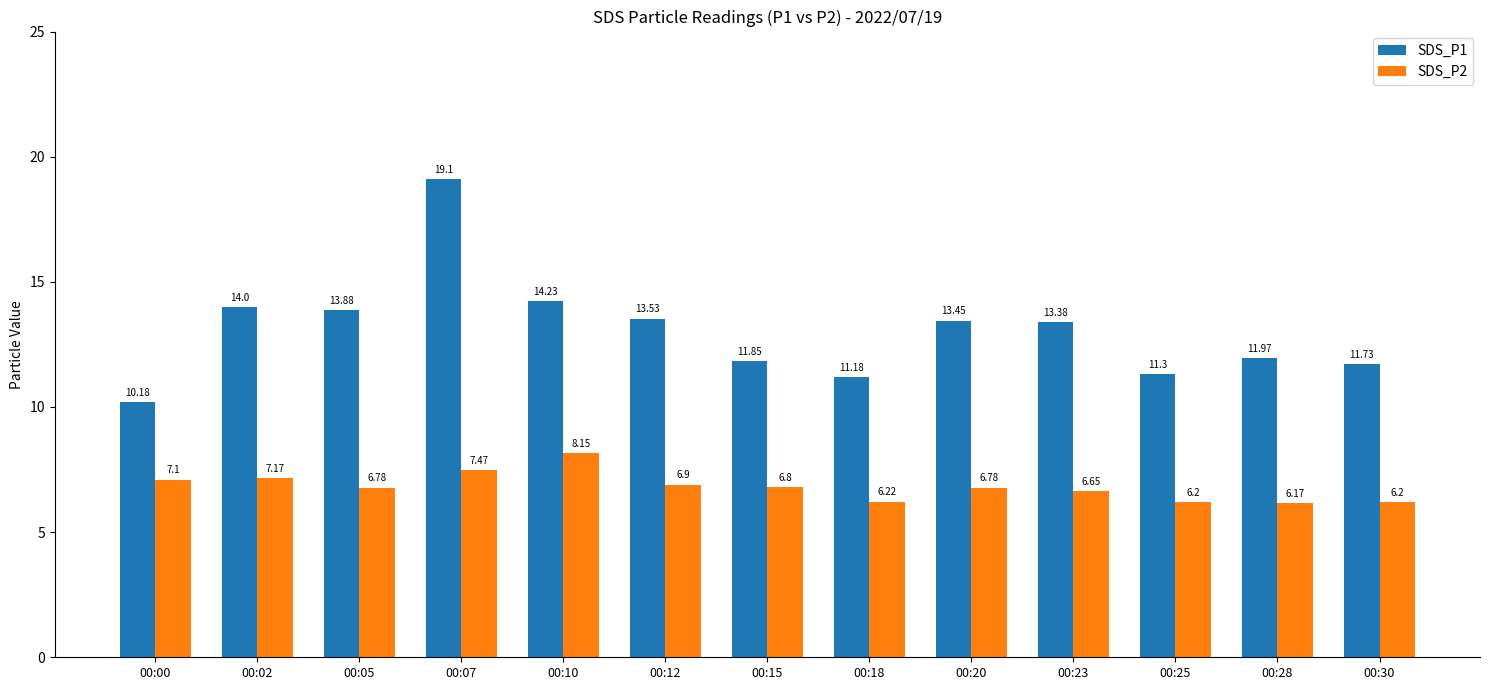

Which series has the largest range (max minus min)?

SDS_P1